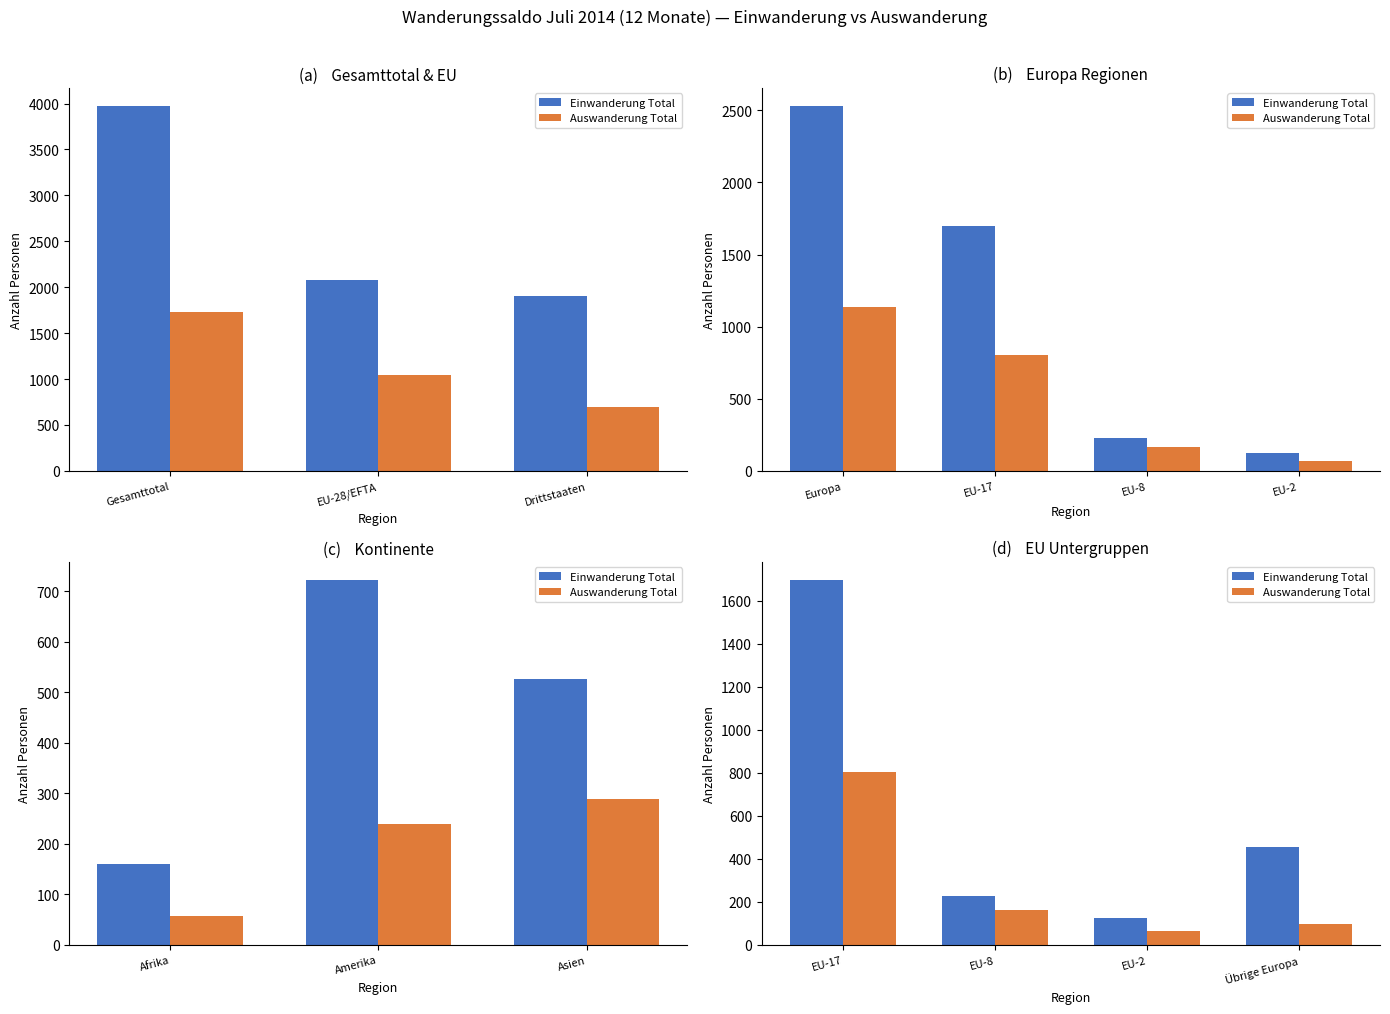

Which category has the lowest value in the Einwanderung Total series?

EU-2